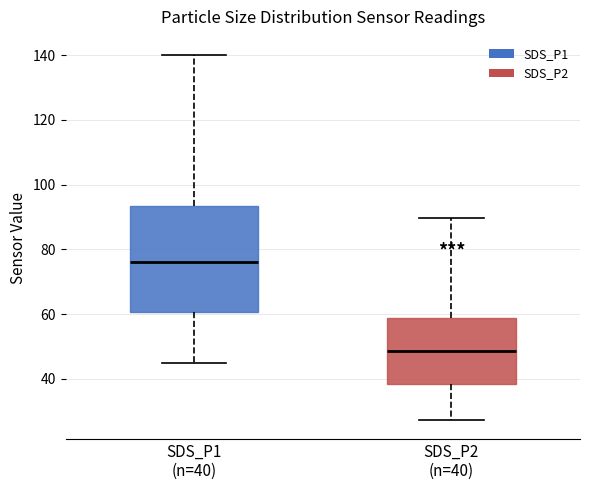

Where does the upper whisker of the box for SDS_P1 (n=40) end on the y-axis? The values are not printed on the chart, so give them approximately, as read against the axis.

140